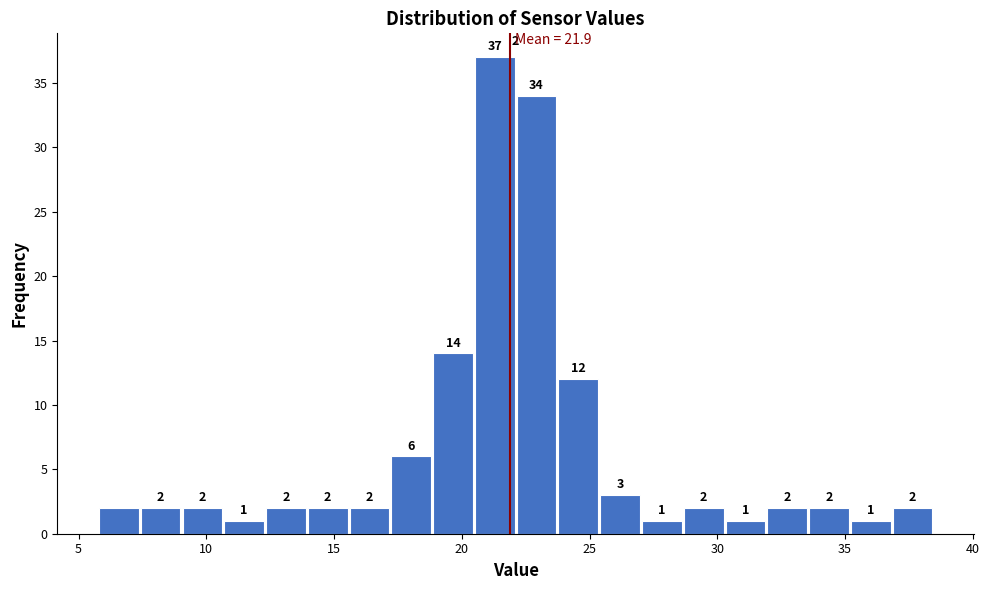

Read against the x-axis, roughly where is the centre of the tallest bar?

21.5